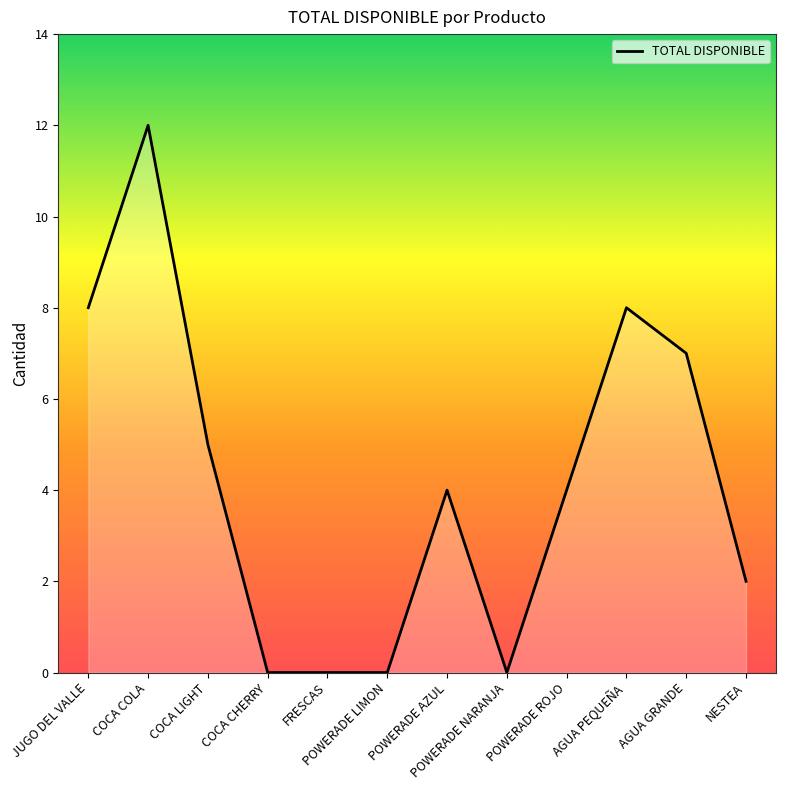

What is the change in value from POWERADE LIMON to POWERADE ROJO?

+4